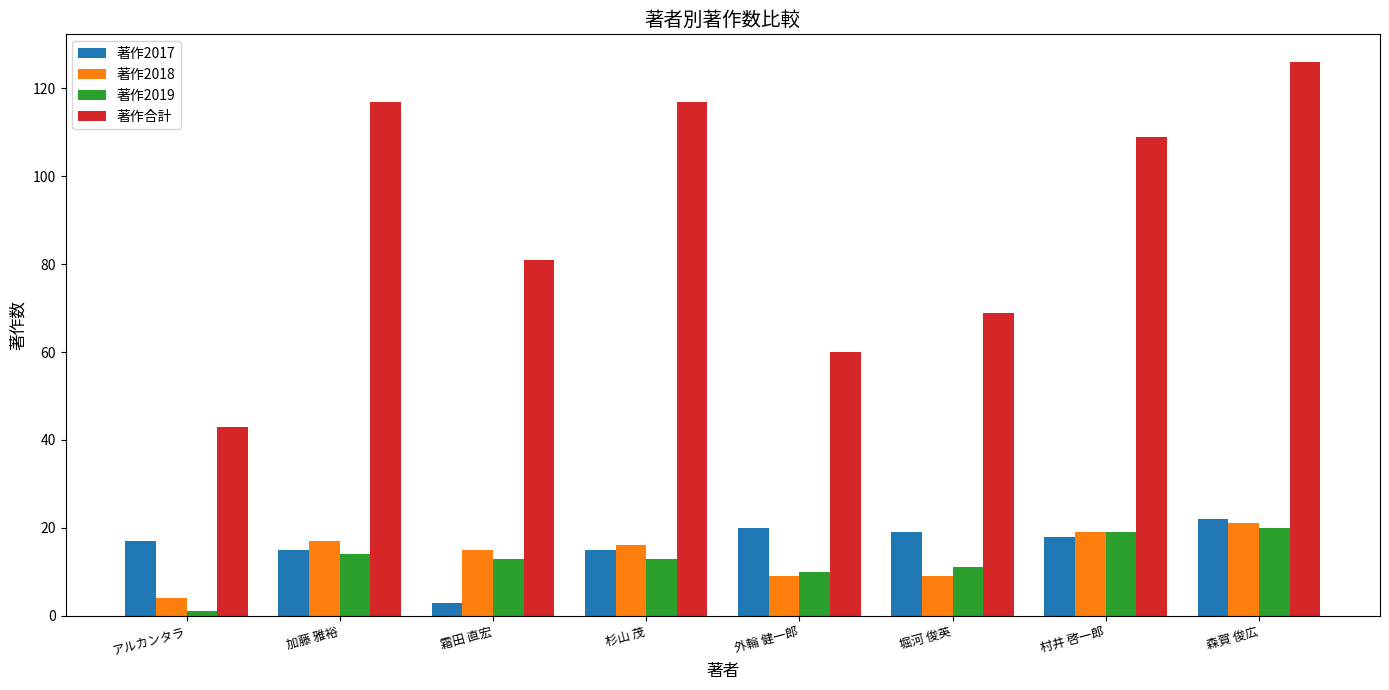

Reading left to right, what are all the values shown in this chart?

著作2017: 17	15	3	15	20	19	18	22
著作2018: 4	17	15	16	9	9	19	21
著作2019: 1	14	13	13	10	11	19	20
著作合計: 43	117	81	117	60	69	109	126